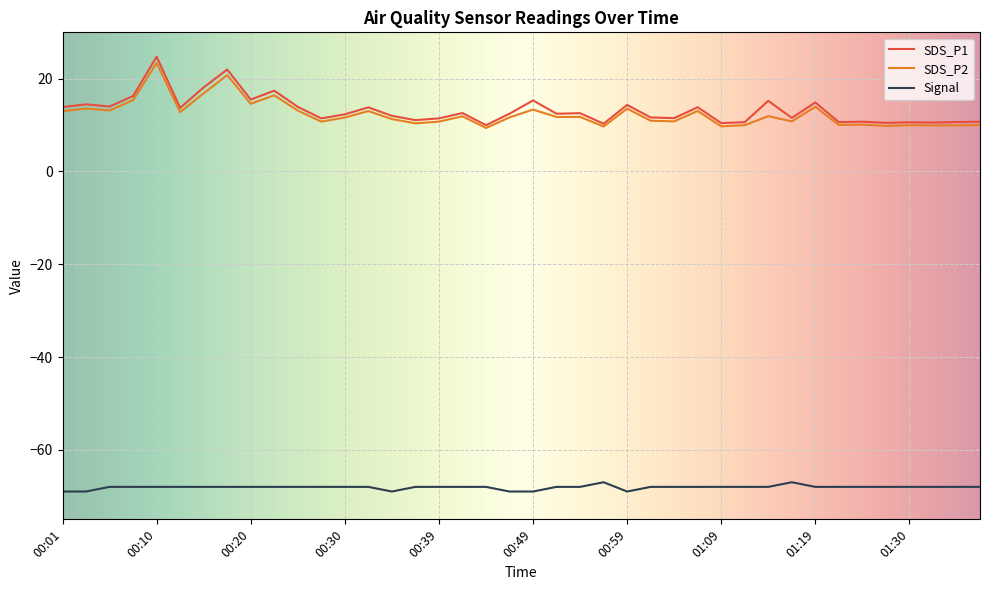

What is the greatest value displayed?

24.8